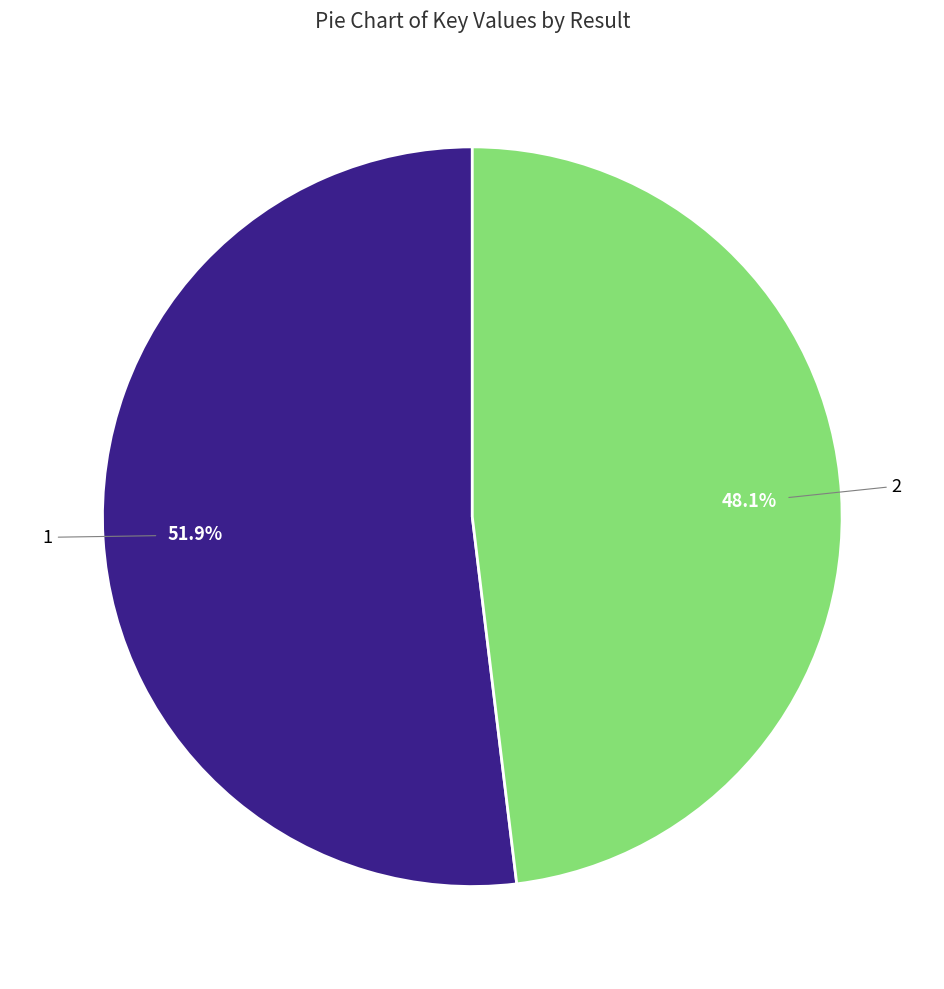

Is there any slice that represents more than half of the pie?

Yes